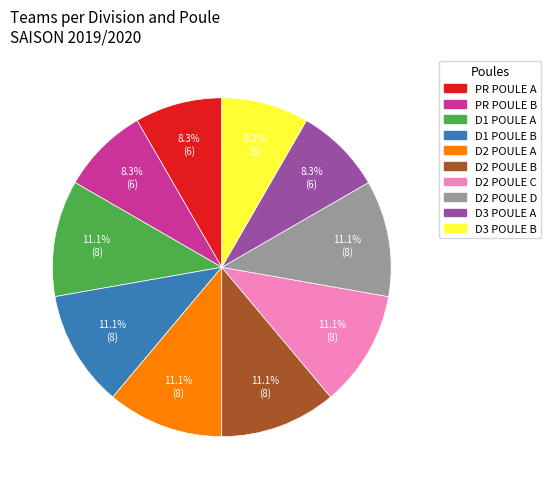

Between D2 POULE D and D3 POULE A, which is larger?

D2 POULE D